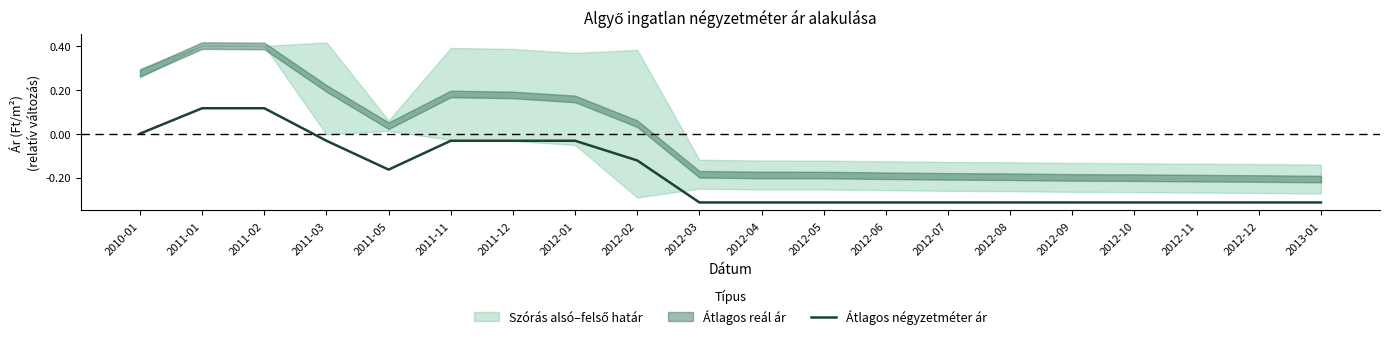

What is the smallest value displayed?

-0.3